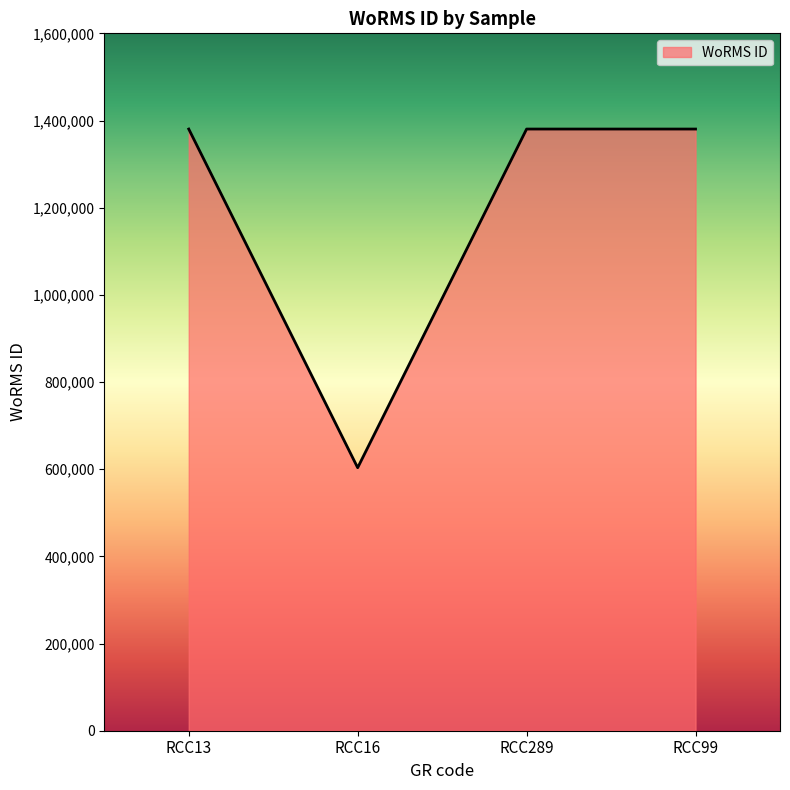

What is the ratio of the value at RCC99 to the value at RCC16?

2.3